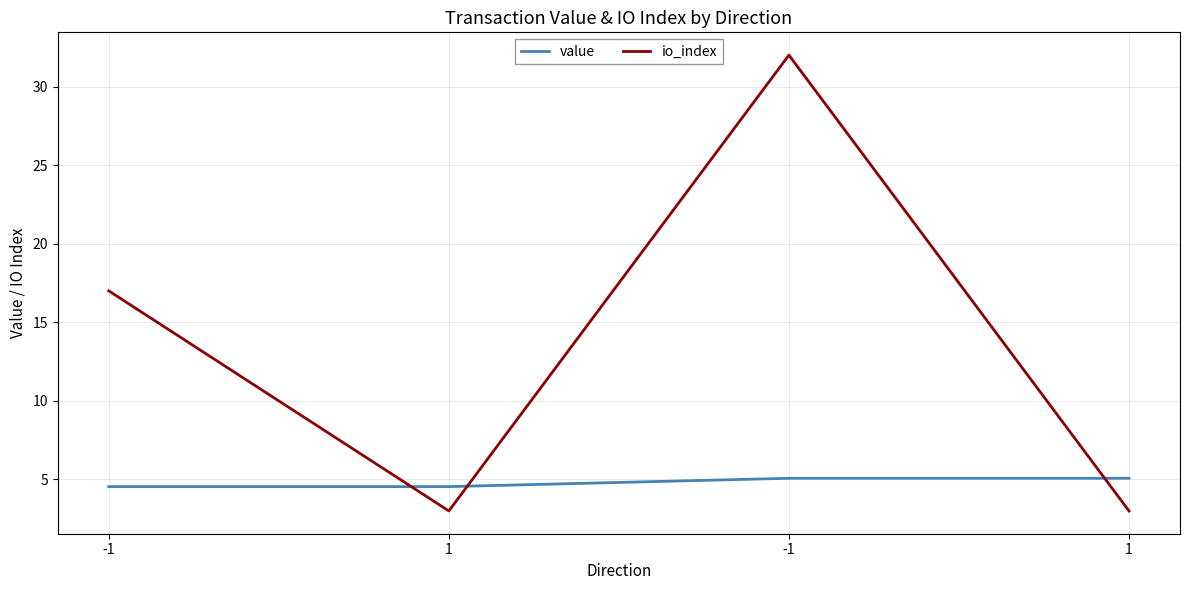

What are all the series names shown in the legend?

value, io_index